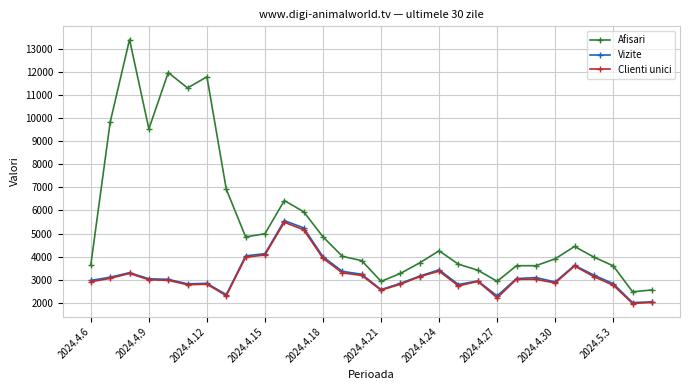

Which series has the largest range (max minus min)?

Afisari